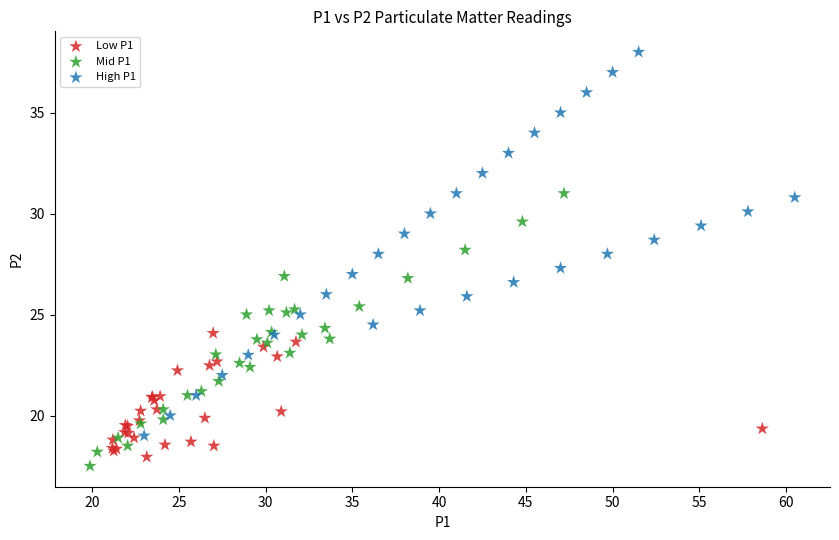

Which series contains the lowest Y value?

Mid P1